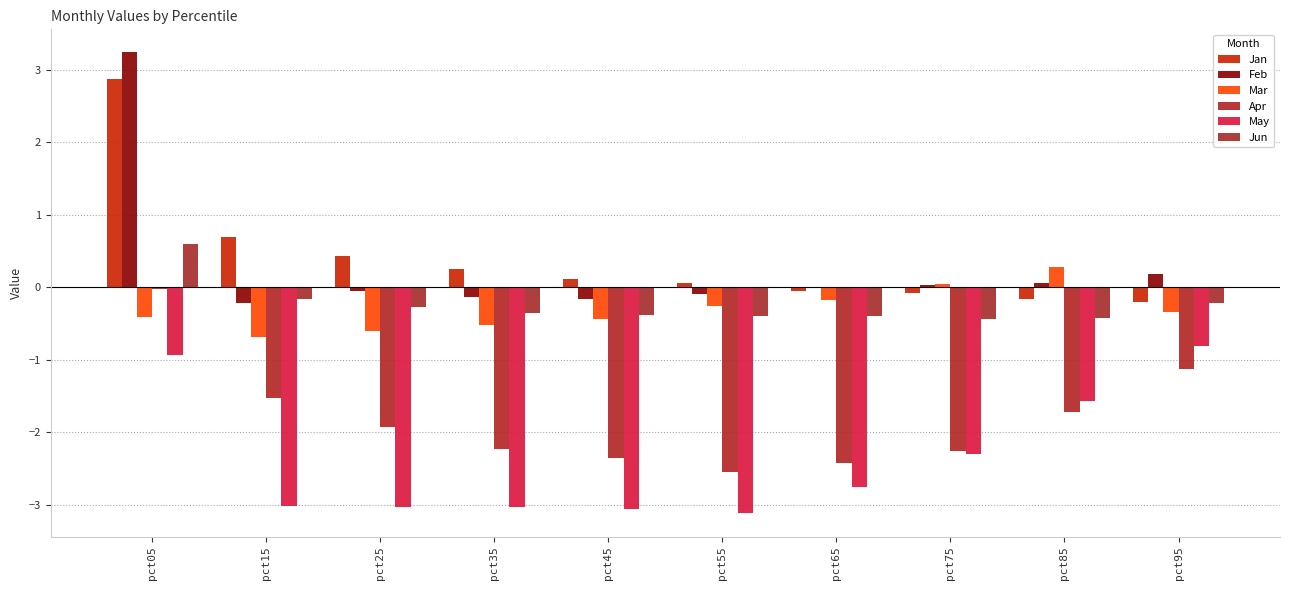

What is the sum of all May values?

-23.6